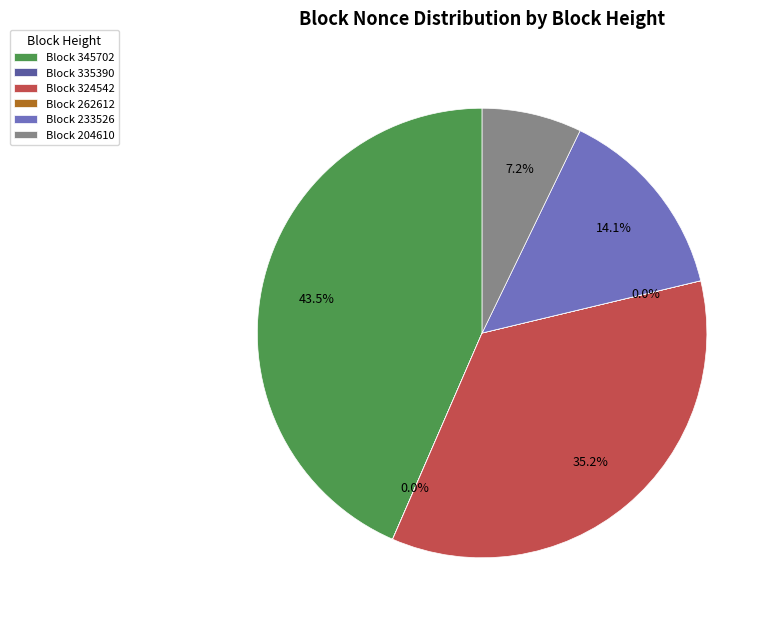

How much of the chart is everything except Block 204610?

92.8%